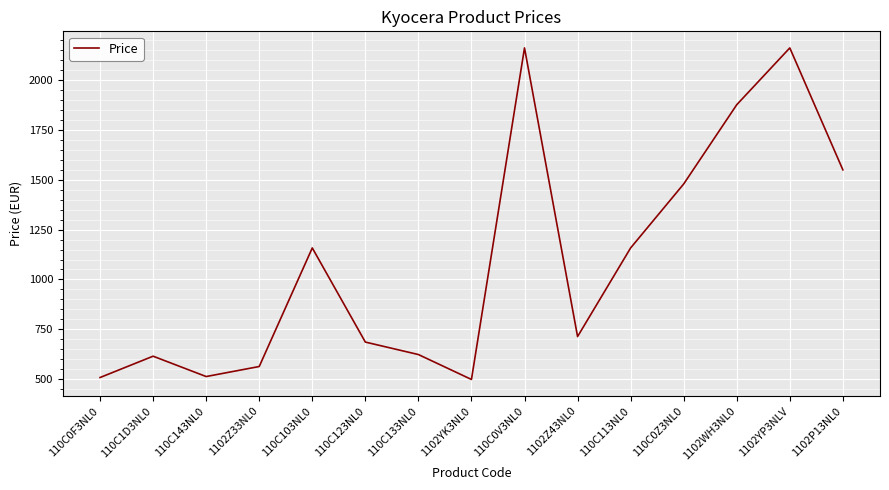

What is the minimum value shown in the chart?

499.2